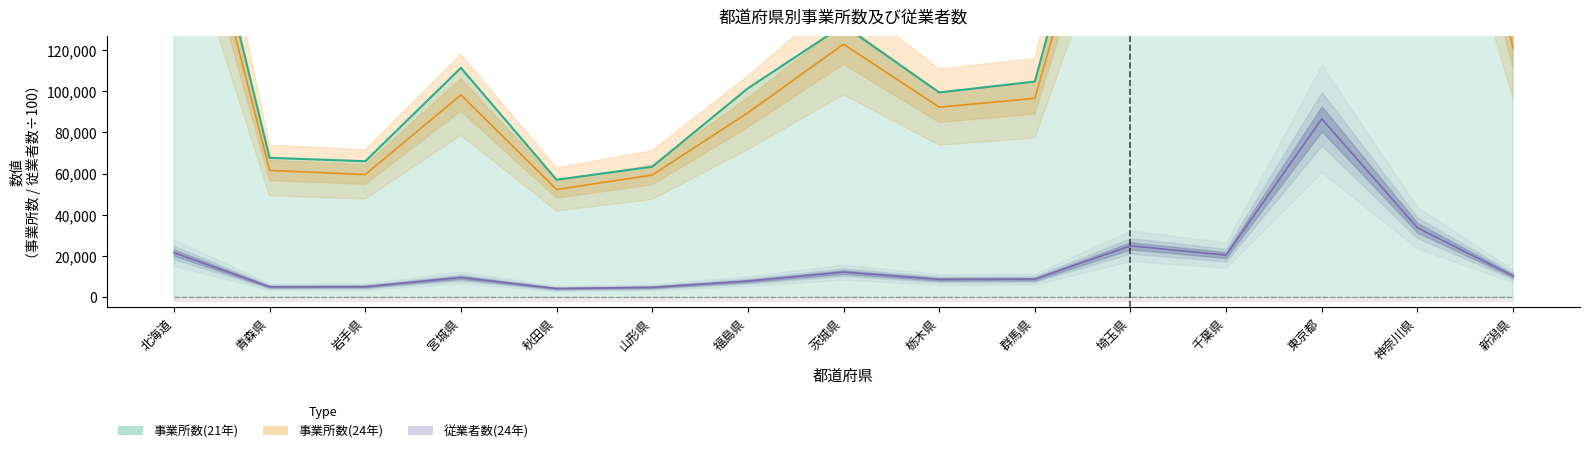

What is the difference between the maximum and minimum values in the 従業者数(21年) series?

82391.0